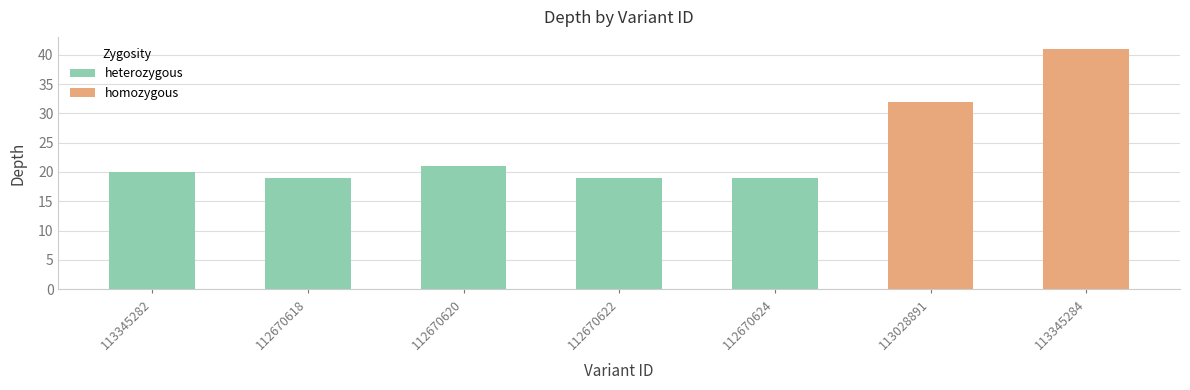

Reading left to right, transcribe all the data shown in this chart.

113345282=20	112670618=19	112670620=21	112670622=19	112670624=19	113028891=32	113345284=41